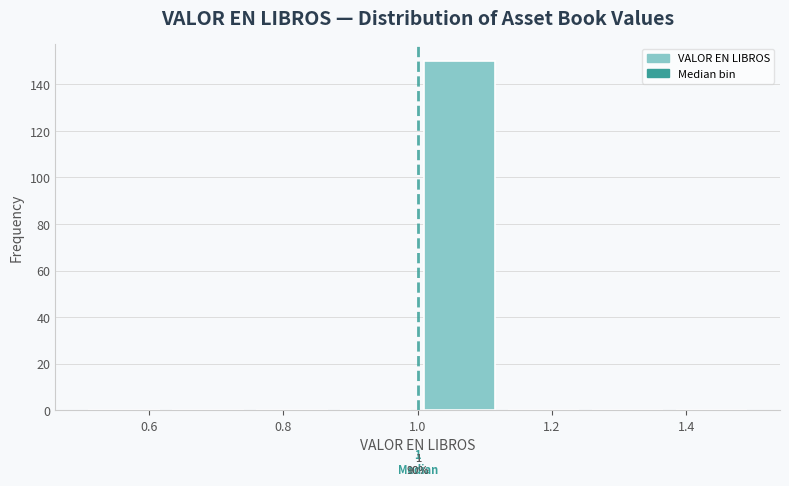

Which range on the x-axis has the tallest bar?

1.000 to 1.125